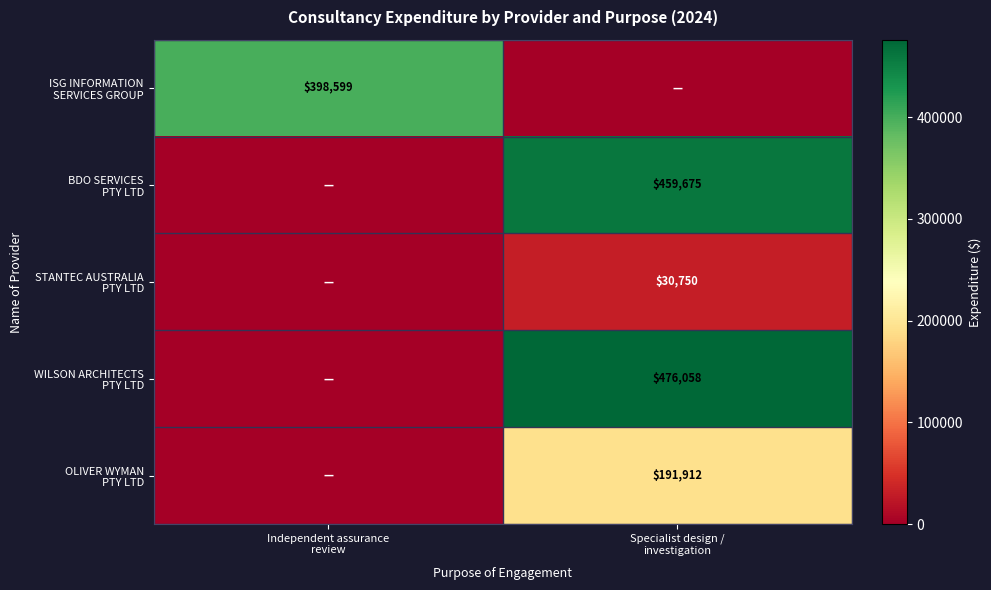

What is the sum of all WILSON ARCHITECTS PTY LTD values?

476058.0